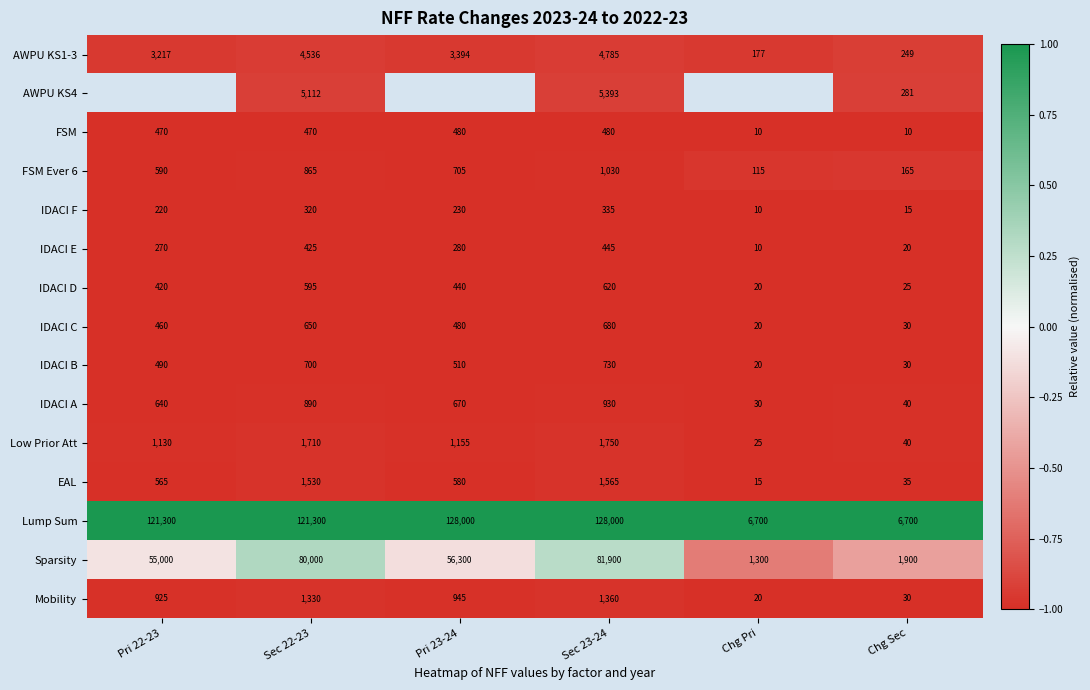

What is the greatest value displayed?

1.0